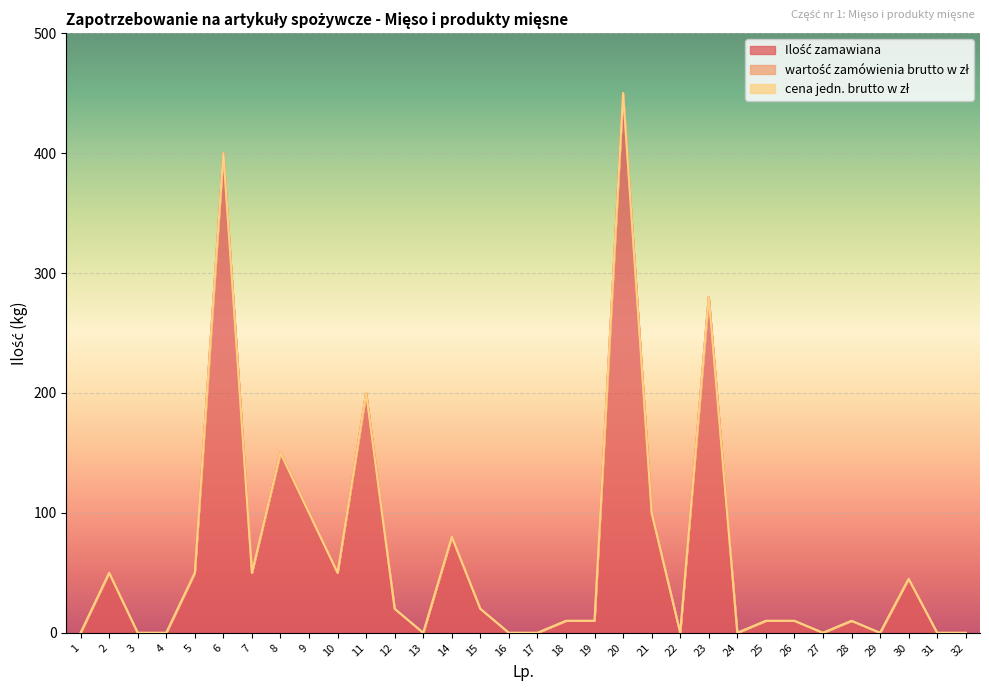

Which series has the widest spread of values?

Ilość zamawiana